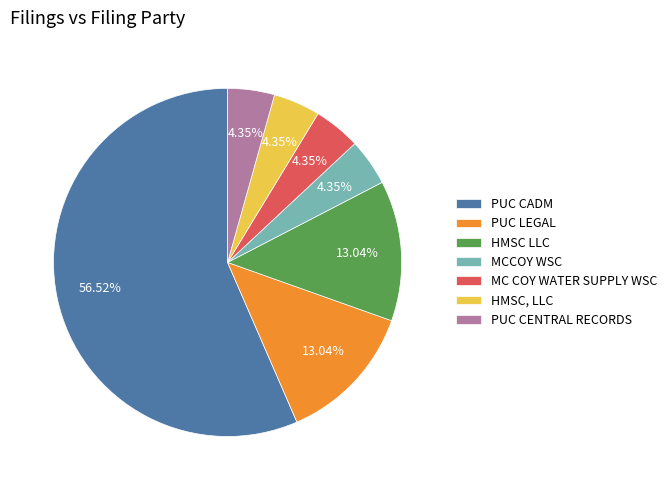

To the nearest percent, what percentage of the pie is PUC LEGAL?

13%